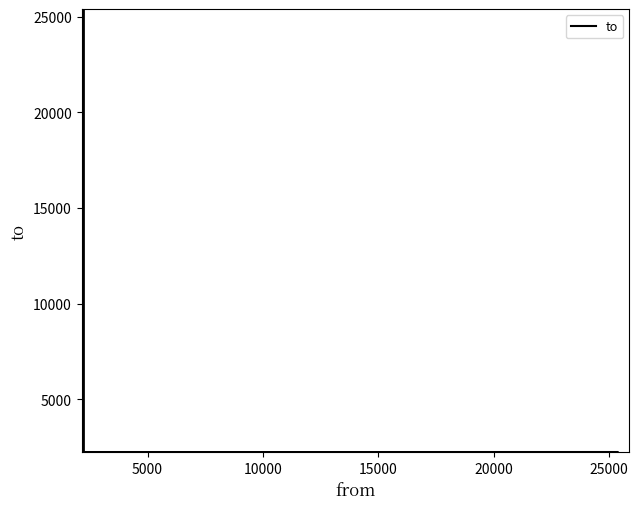

What is the maximum value shown in the chart?

25388